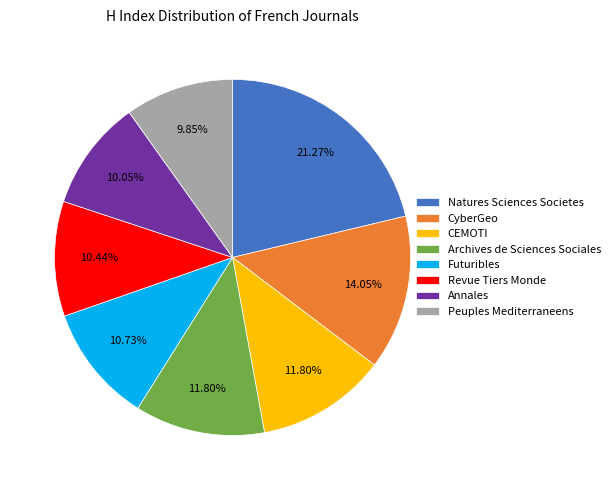

How many slices are in this pie chart?

8